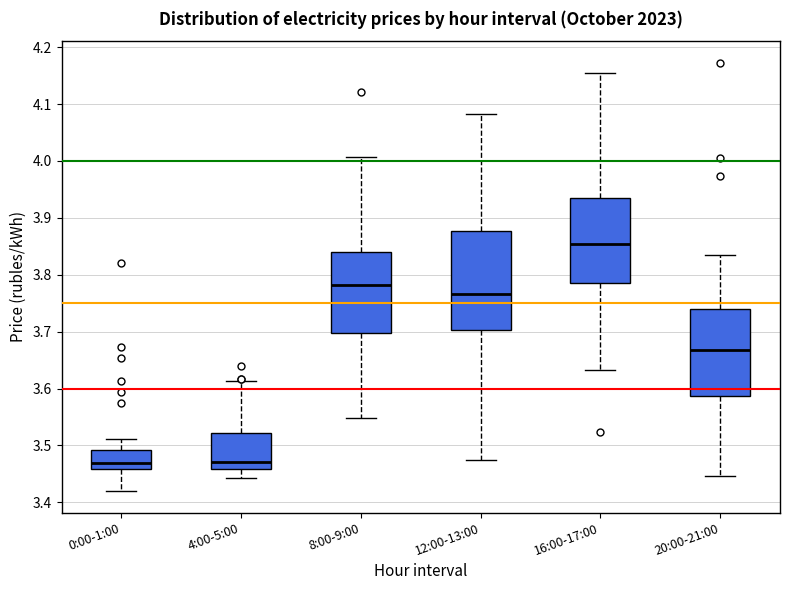

Reading left to right, read every box against the y-axis: the position of its median line, the range the box covers, and the ends of its whiskers. The values are not printed on the chart, so give them approximately, as read against the axis.

0:00-1:00: median 3.47, box 3.46 to 3.49, whiskers 3.42 to 3.51
4:00-5:00: median 3.47, box 3.46 to 3.52, whiskers 3.44 to 3.61
8:00-9:00: median 3.78, box 3.70 to 3.84, whiskers 3.55 to 4.01
12:00-13:00: median 3.77, box 3.70 to 3.88, whiskers 3.47 to 4.08
16:00-17:00: median 3.85, box 3.79 to 3.94, whiskers 3.63 to 4.15
20:00-21:00: median 3.67, box 3.59 to 3.74, whiskers 3.45 to 3.83